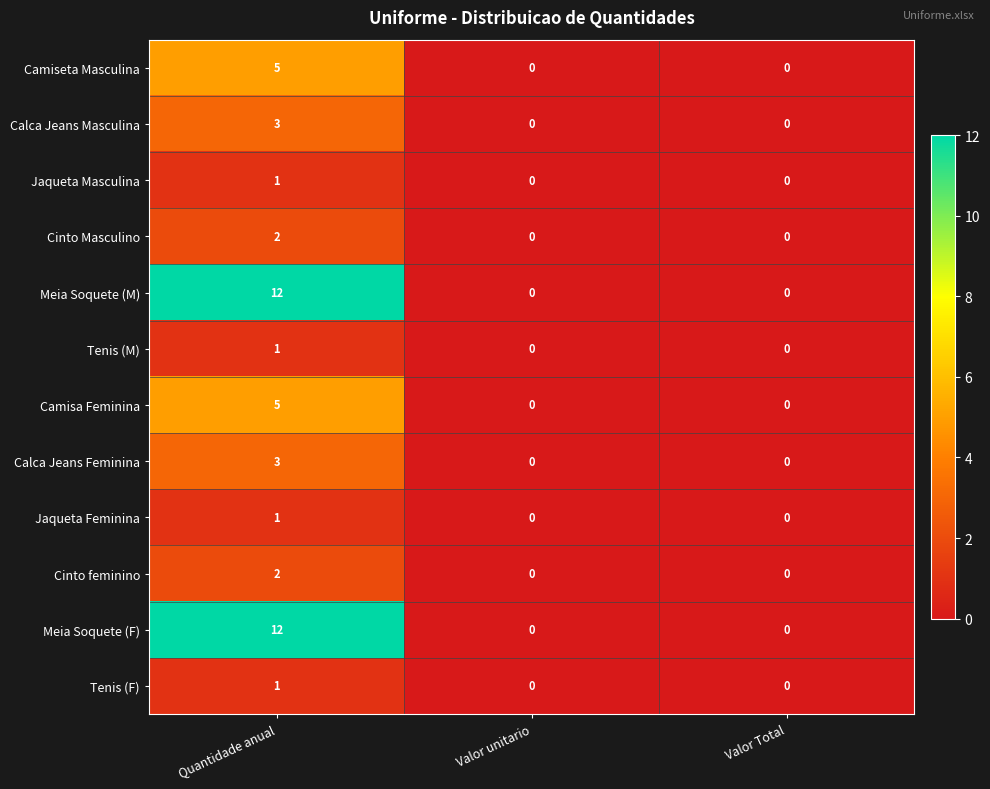

What is the maximum value shown in the chart?

12